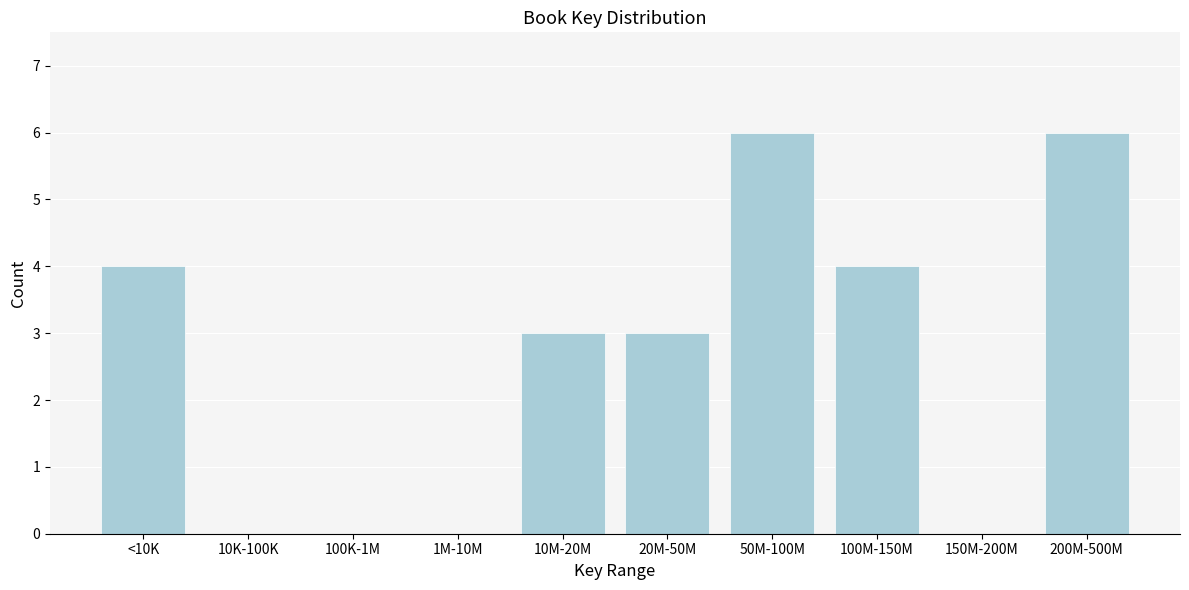

Reading left to right, extract all data points from this chart.

<10K=4	10K-100K=0	100K-1M=0	1M-10M=0	10M-20M=3	20M-50M=3	50M-100M=6	100M-150M=4	150M-200M=0	200M-500M=6